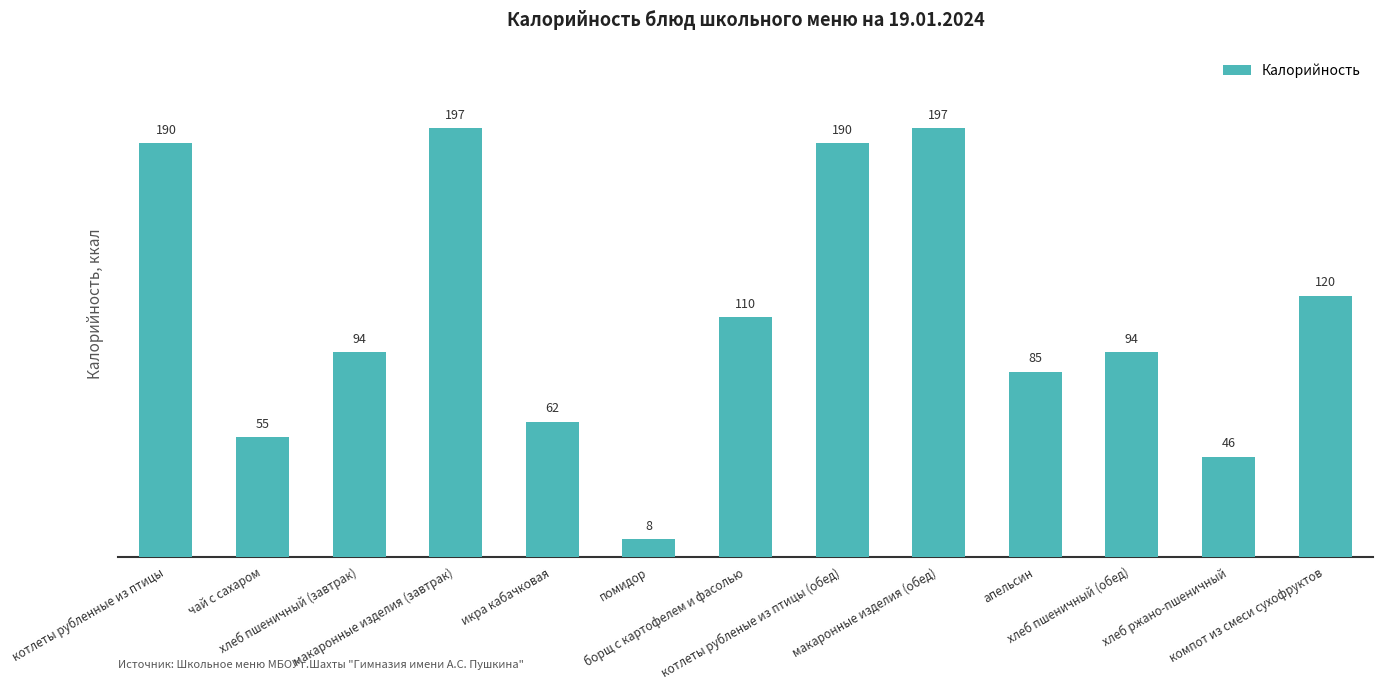

Reading right to left, what are all the values shown in this chart?

120	46	94	85	197	190	110	8	62	197	94	55	190